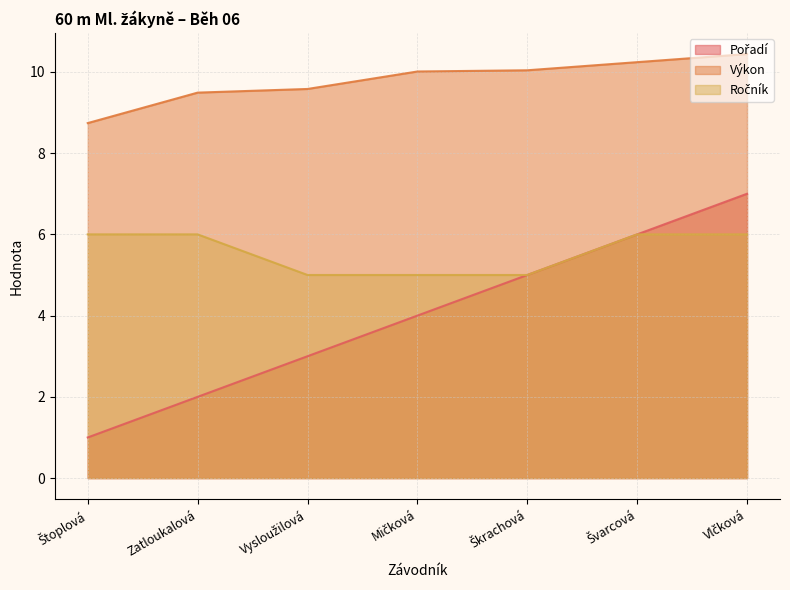

How many data points in Ročník are less than 6?

3